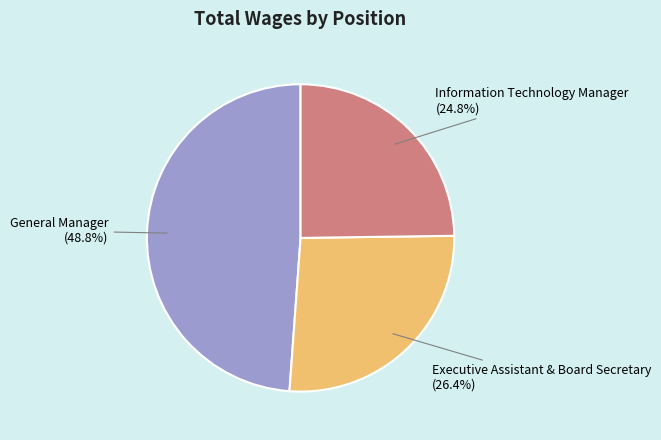

Is there a majority slice in this chart?

No